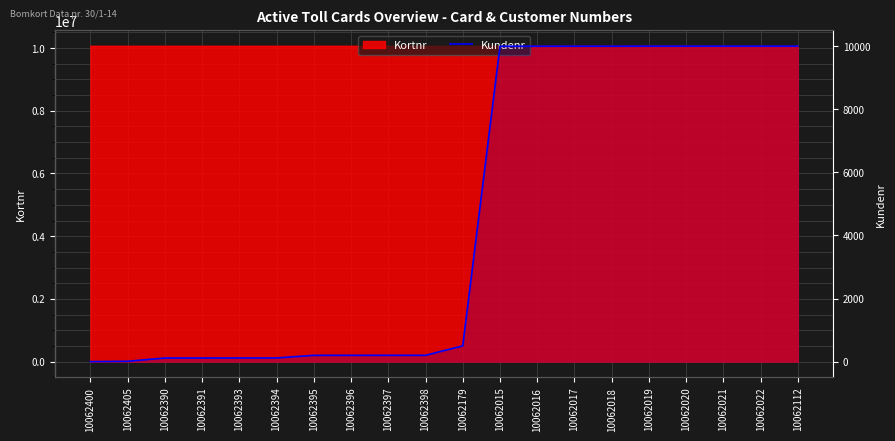

Reading left to right, extract all data points from this chart.

1	10	115	115	116	116	200	200	201	201	500	10000	10000	10001	10001	10002	10002	10003	10003	10003